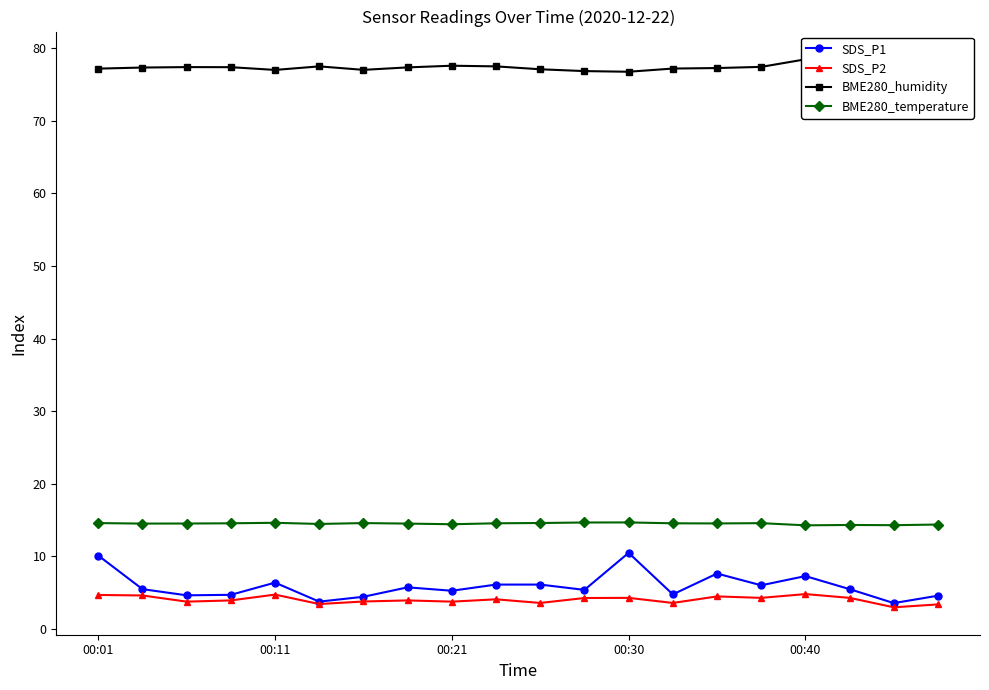

Does the chart display data point markers on the line(s)?

Yes